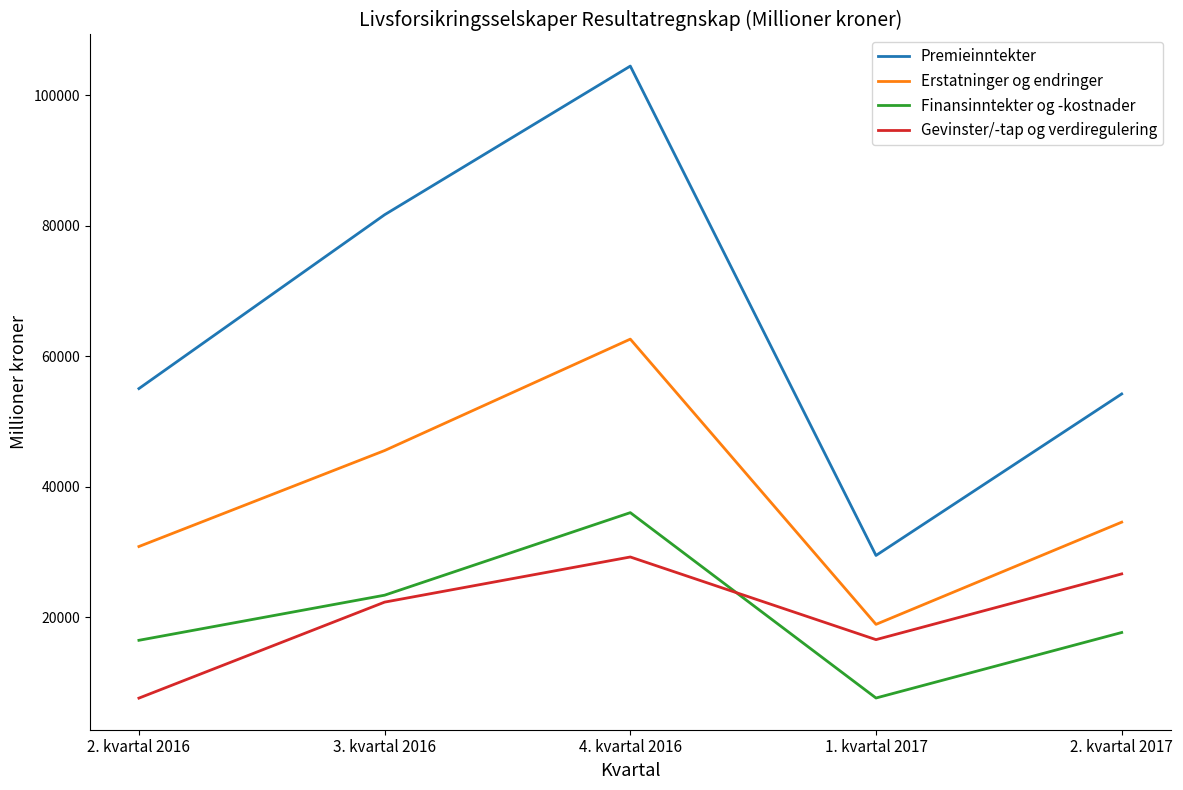

Reading right to left, what are all the values shown in this chart?

Premieinntekter: 2. kvartal 2017=54246	1. kvartal 2017=29503	4. kvartal 2016=104472	3. kvartal 2016=81700	2. kvartal 2016=55066
Erstatninger og endringer: 2. kvartal 2017=34602	1. kvartal 2017=18947	4. kvartal 2016=62644	3. kvartal 2016=45573	2. kvartal 2016=30871
Finansinntekter og -kostnader: 2. kvartal 2017=17699	1. kvartal 2017=7663	4. kvartal 2016=36061	3. kvartal 2016=23415	2. kvartal 2016=16504
Gevinster/-tap og verdiregulering: 2. kvartal 2017=26677	1. kvartal 2017=16607	4. kvartal 2016=29268	3. kvartal 2016=22352	2. kvartal 2016=7646